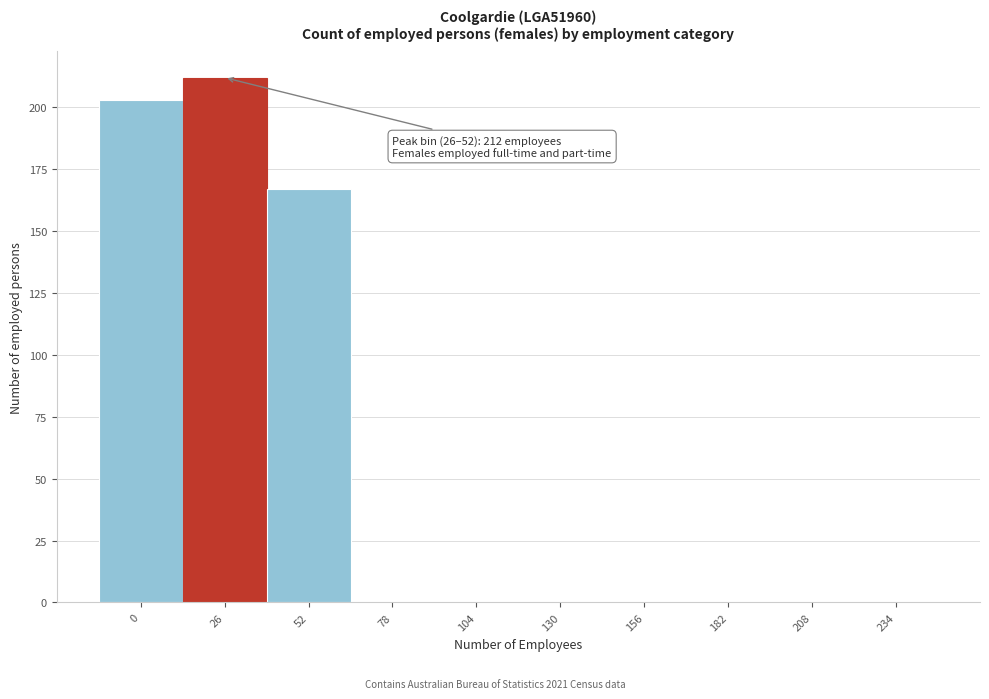

Reading left to right, extract all data points from this chart.

0=203	26=212	52=167	78=0	104=0	130=0	156=0	182=0	208=0	234=0